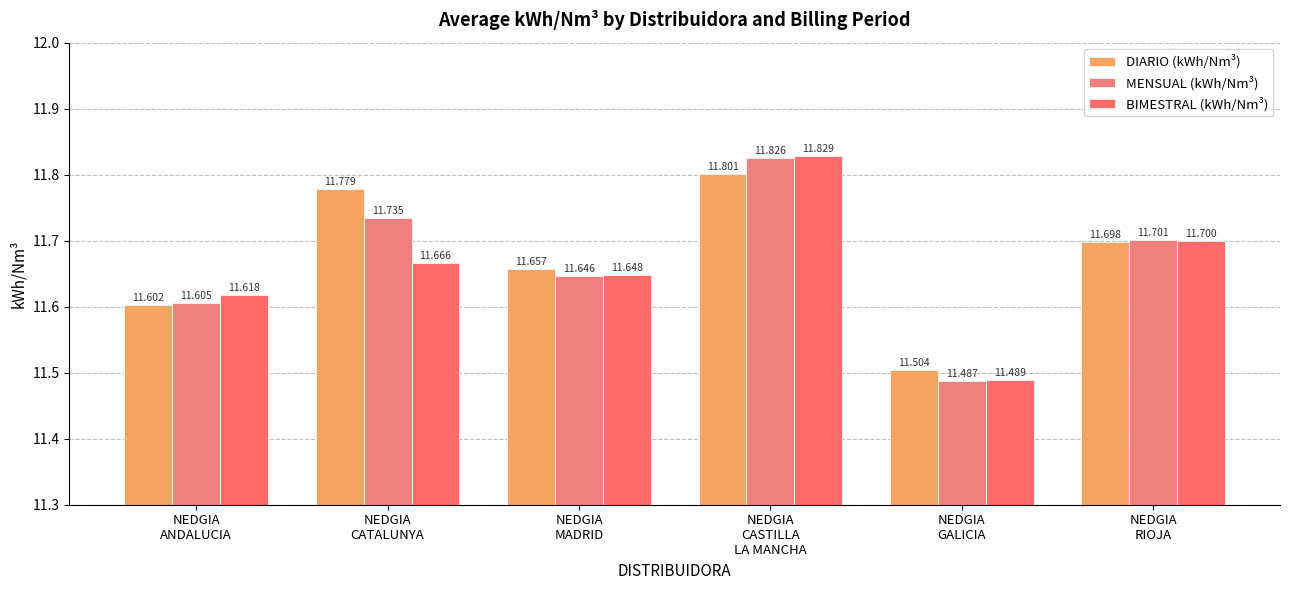

Is it true that DIARIO (kWh/Nm³) equals 17.9 at NEDGIA
RIOJA?

False